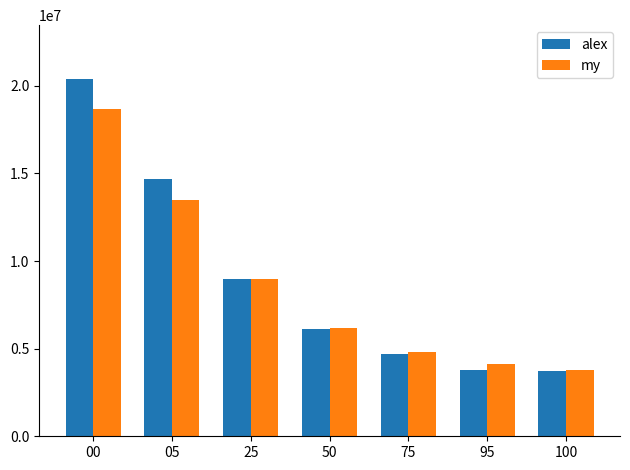

Reading left to right, extract all data points from this chart.

alex: 20400000	14700000	9000000	6100000	4700000	3800000	3700000
my: 18700000	13500000	9000000	6200000	4800000	4100000	3800000